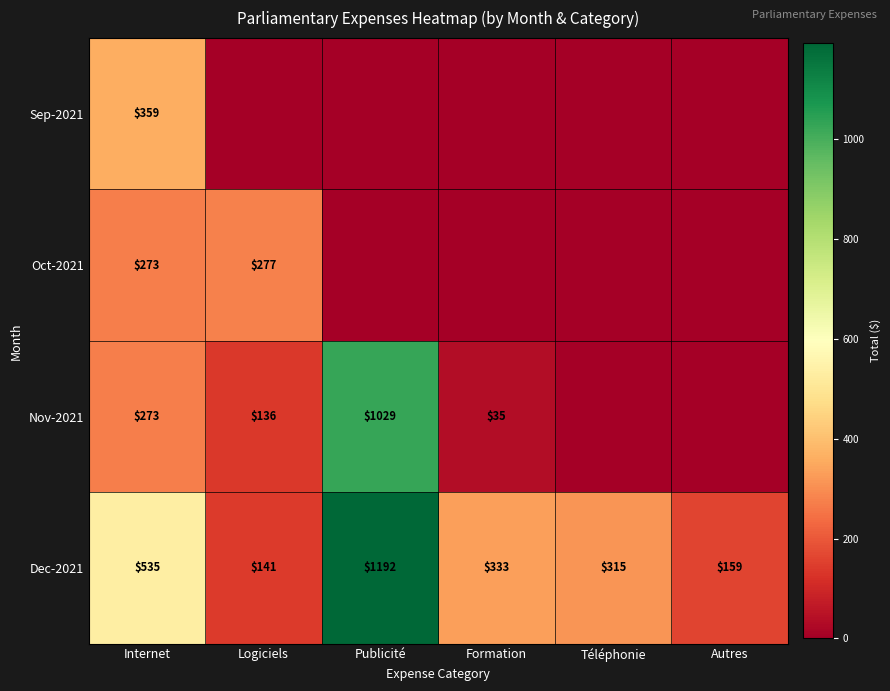

What is the sum of the Nov-2021 values at Internet and Publicité?

1302